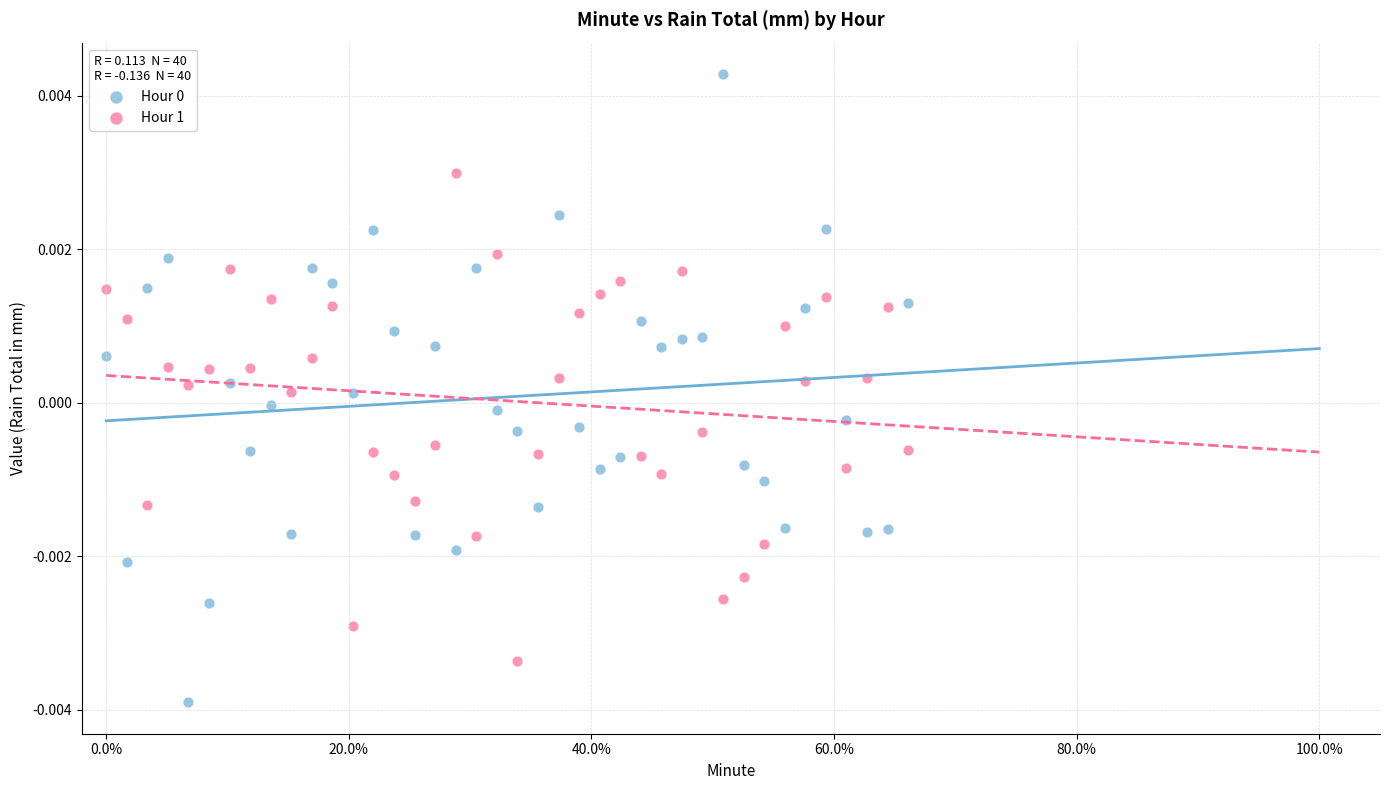

Across all data points, what is the range of X values (max minus min)?

0.7